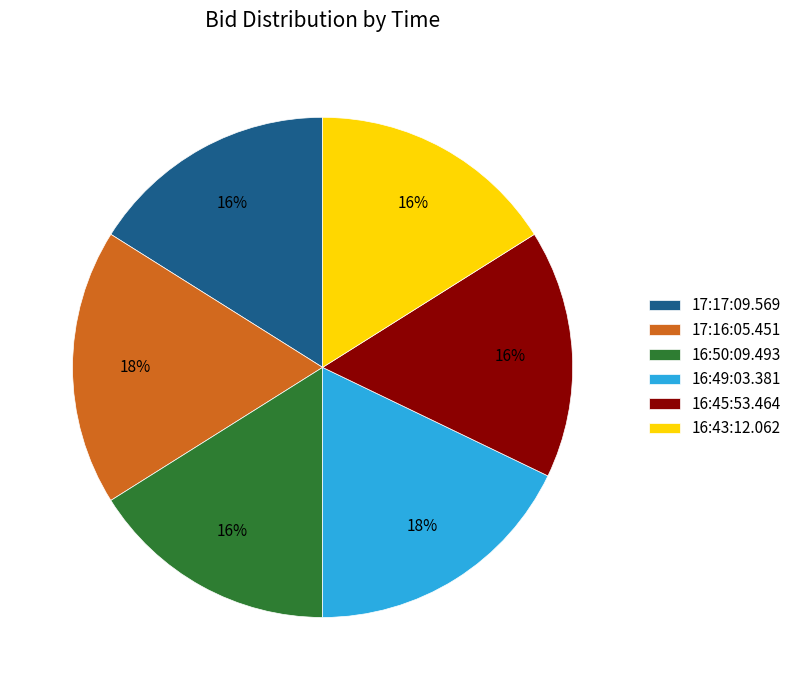

To the nearest percent, what portion does 16:43:12.062 represent?

16%